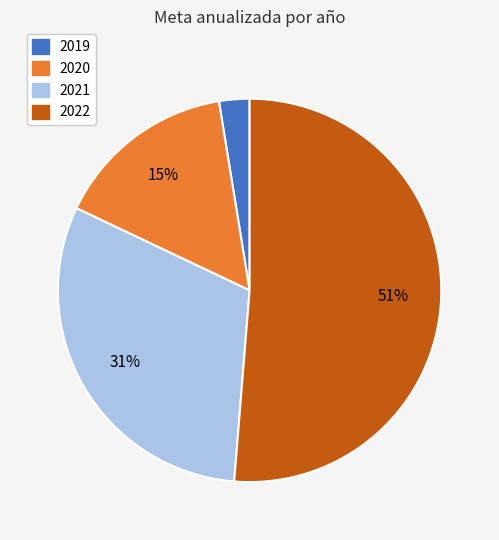

Count the number of slices in the pie.

4